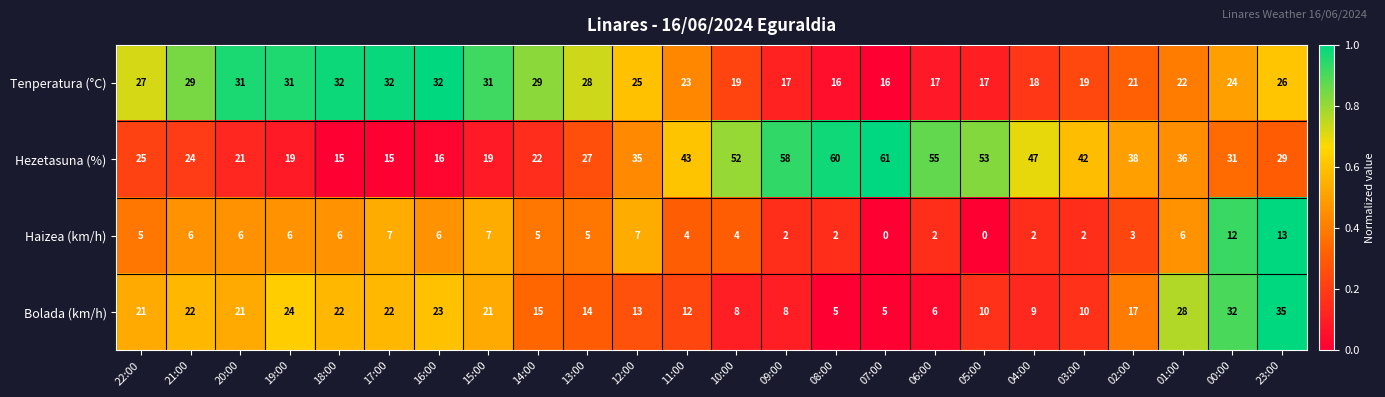

What value does the Hezetasuna (%) series have at 10:00, to the nearest 10?

50